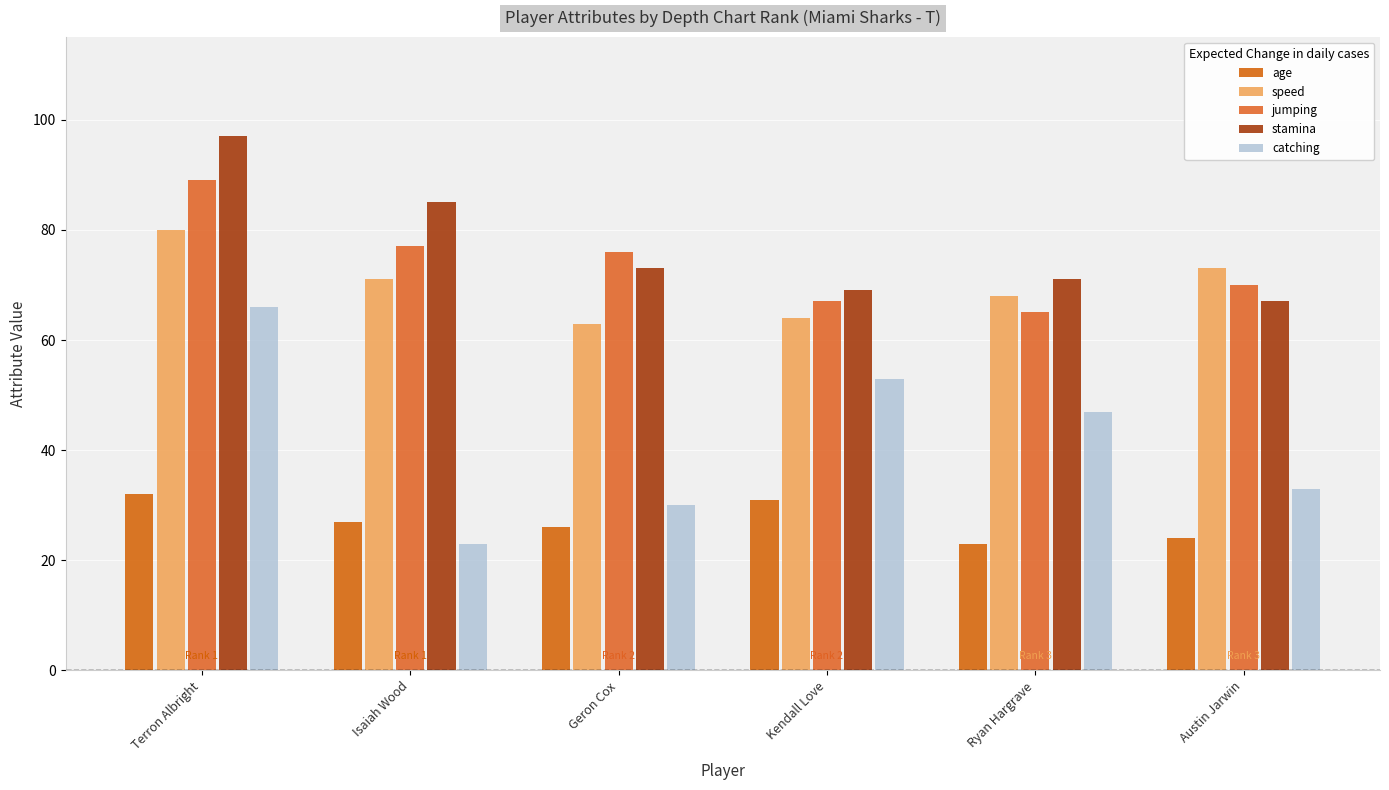

Which series has the widest spread of values?

catching